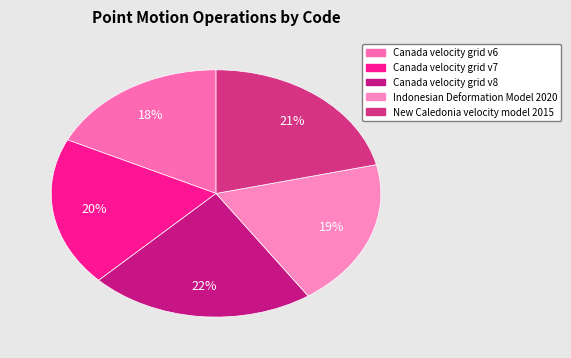

Is it true that Canada velocity grid v7 is 20% of the pie?

True